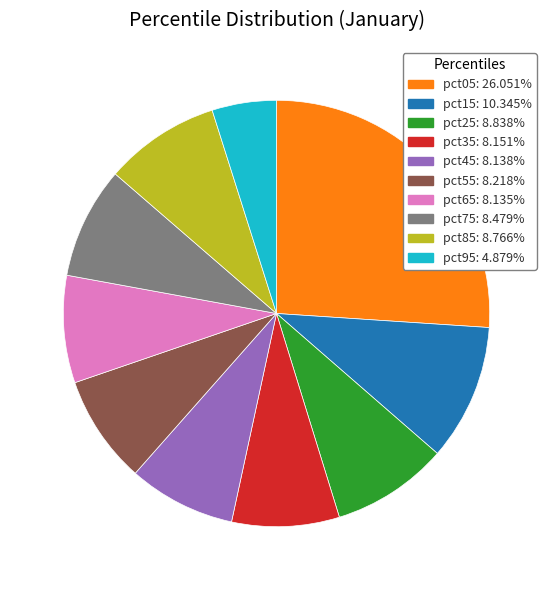

What is the smallest slice in the pie chart?

pct95